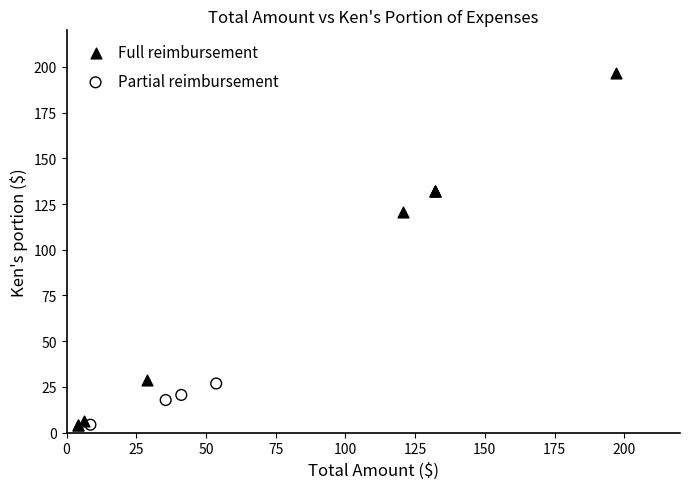

Which series contains the highest Y value?

Full reimbursement